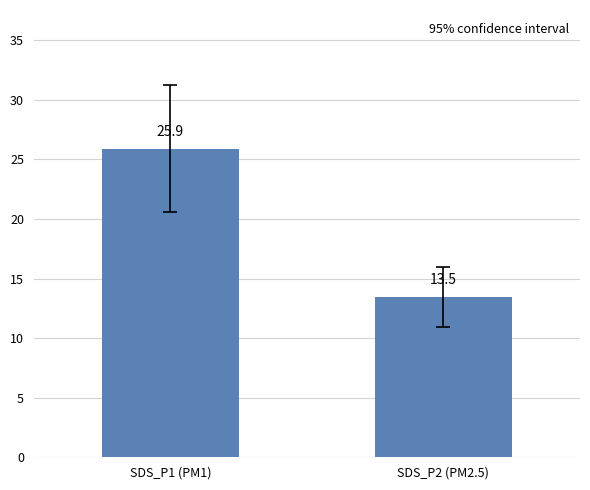

What is the ratio of the value at SDS_P2 (PM2.5) to the value at SDS_P1 (PM1)?

0.5